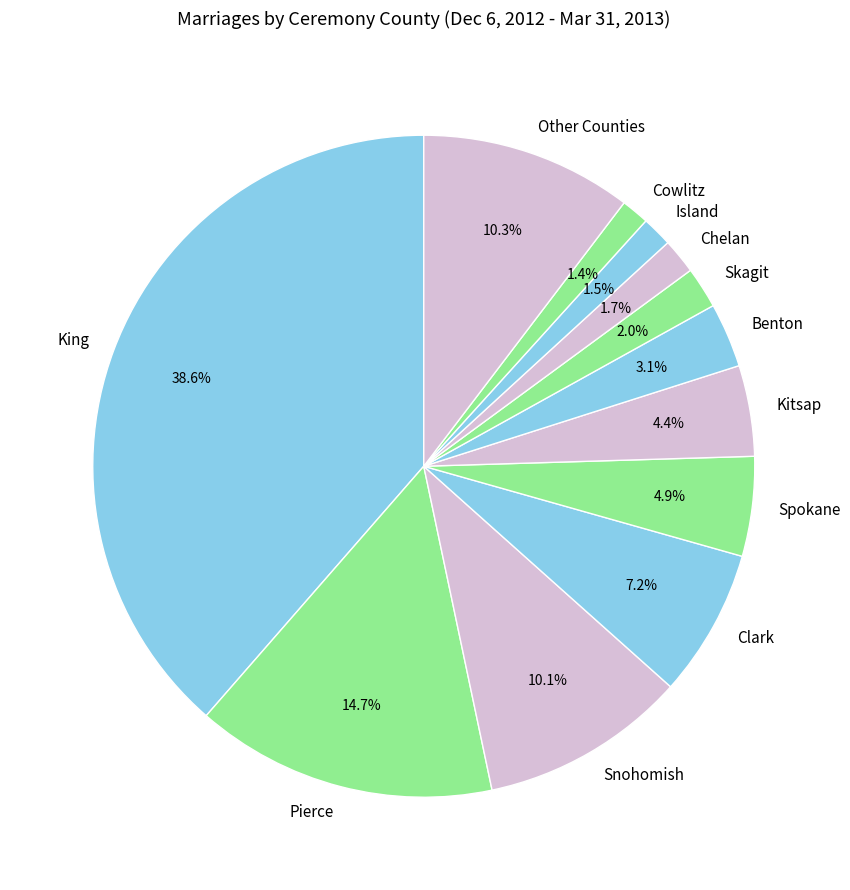

What is the ratio of the value at Snohomish to the value at Spokane?

2.1